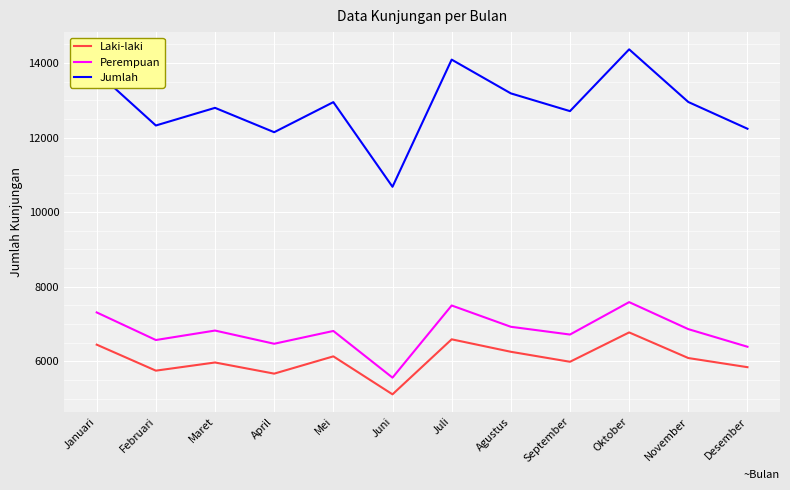

True or false: Laki-laki has a value of 1285 at Februari.

False